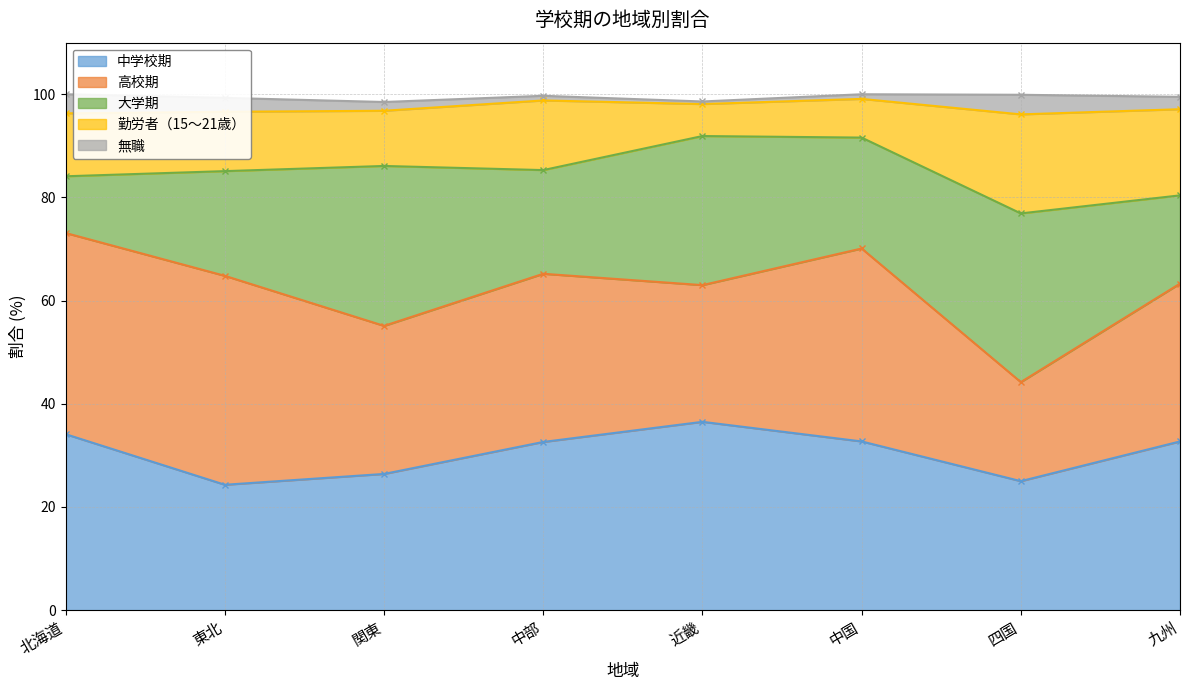

List the series in order of their peak value, lowest first.

無職, 勤労者（15～21歳）, 大学期, 中学校期, 高校期